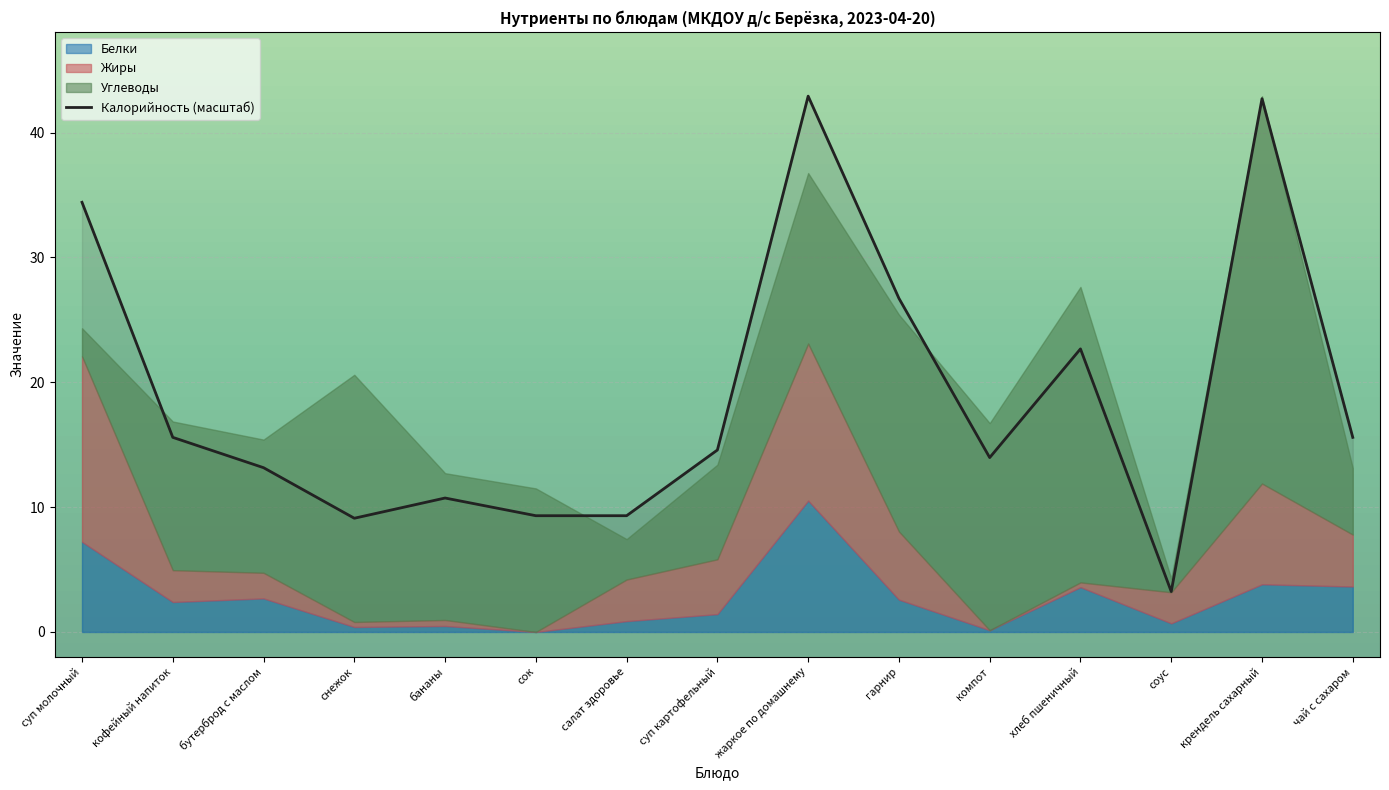

What is the change in value from суп картофельный to соус?

-11.3